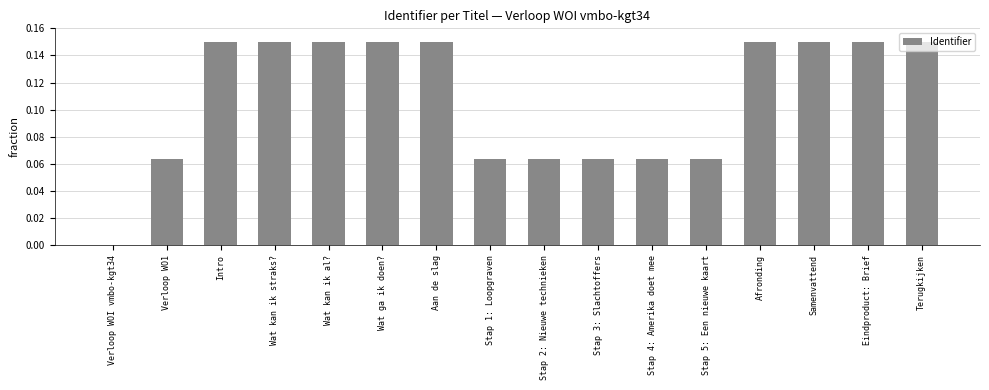

What is the change in value from Stap 1: Loopgraven to Afronding?

+0.1